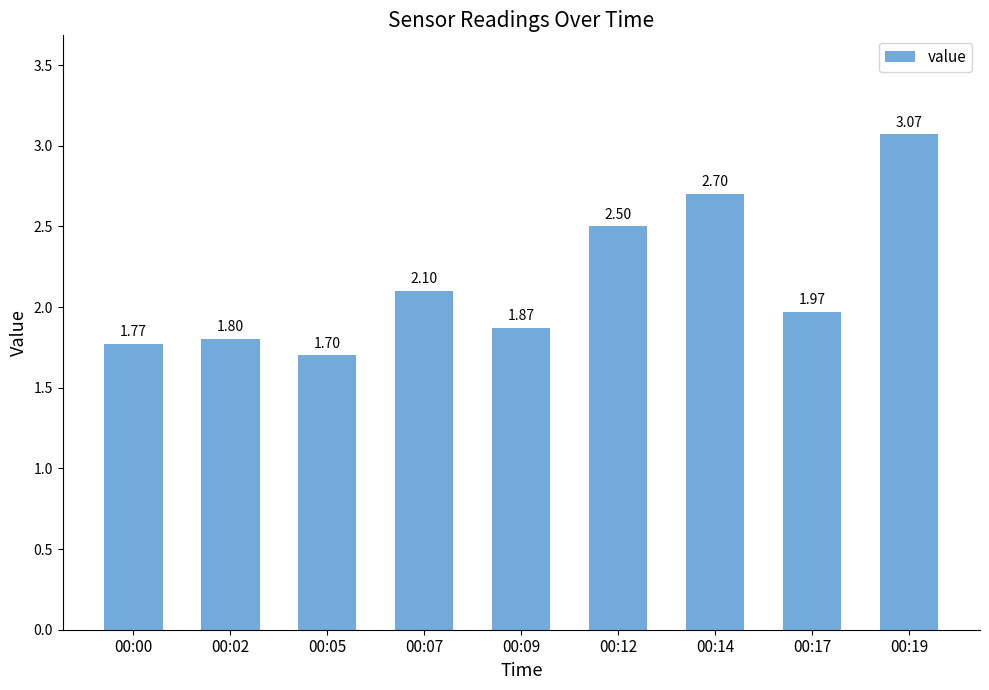

List the labels in order of value, smallest first.

00:05, 00:00, 00:02, 00:09, 00:17, 00:07, 00:12, 00:14, 00:19